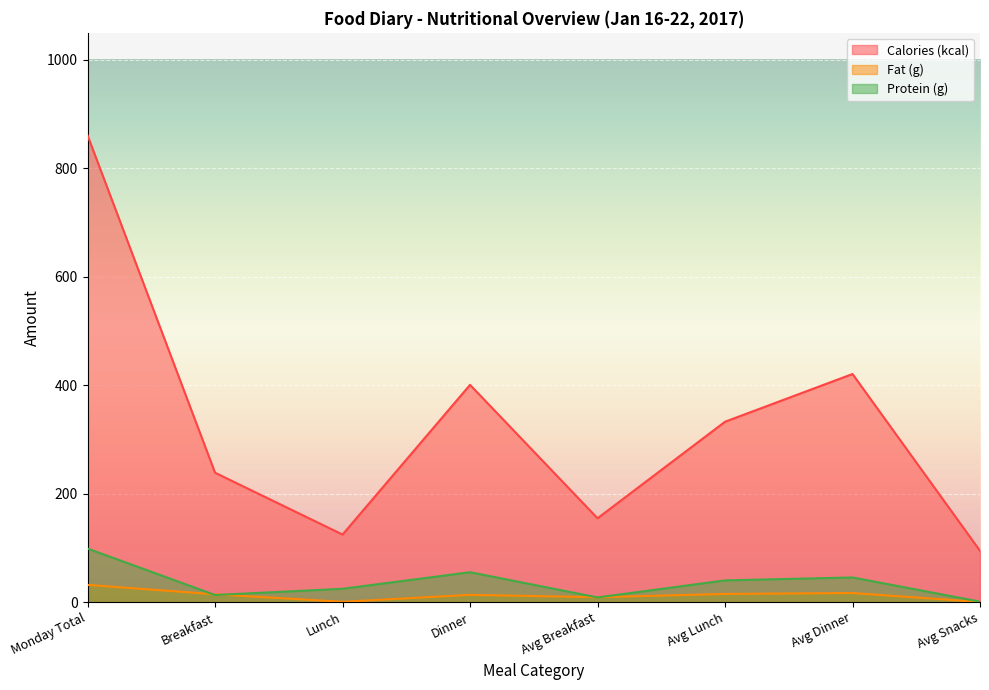

Reading right to left, list all the values displayed in this chart.

Calories (kcal): Avg Snacks=95.0	Avg Dinner=421.0	Avg Lunch=333.0	Avg Breakfast=155.0	Dinner=401.0	Lunch=125.0	Breakfast=239.0	Monday Total=861.0
Fat (g): Avg Snacks=0.7	Avg Dinner=17.2	Avg Lunch=15.5	Avg Breakfast=9.5	Dinner=13.8	Lunch=1.0	Breakfast=14.9	Monday Total=32.1
Protein (g): Avg Snacks=1.3	Avg Dinner=45.9	Avg Lunch=40.5	Avg Breakfast=9.1	Dinner=55.6	Lunch=25.0	Breakfast=13.5	Monday Total=99.1